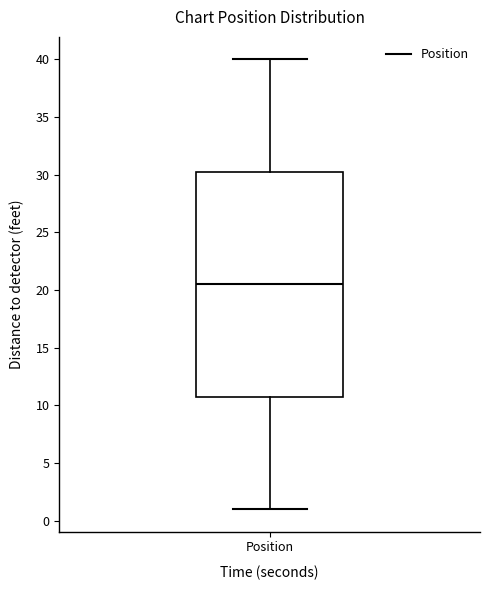

Where does the upper whisker of the box for Position end on the y-axis? The values are not printed on the chart, so give them approximately, as read against the axis.

40.0